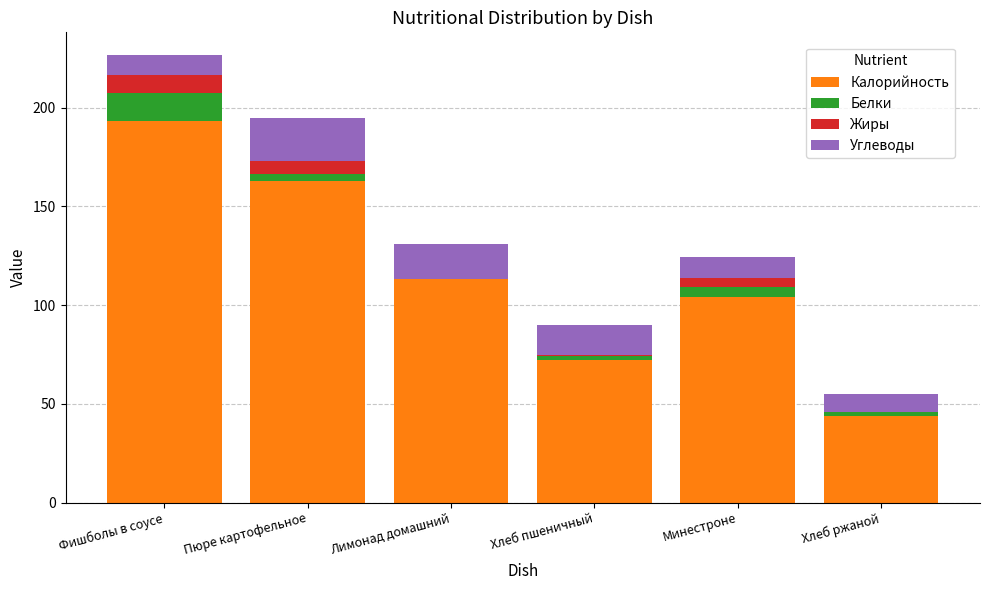

What is the maximum value for Калорийность?

193.0